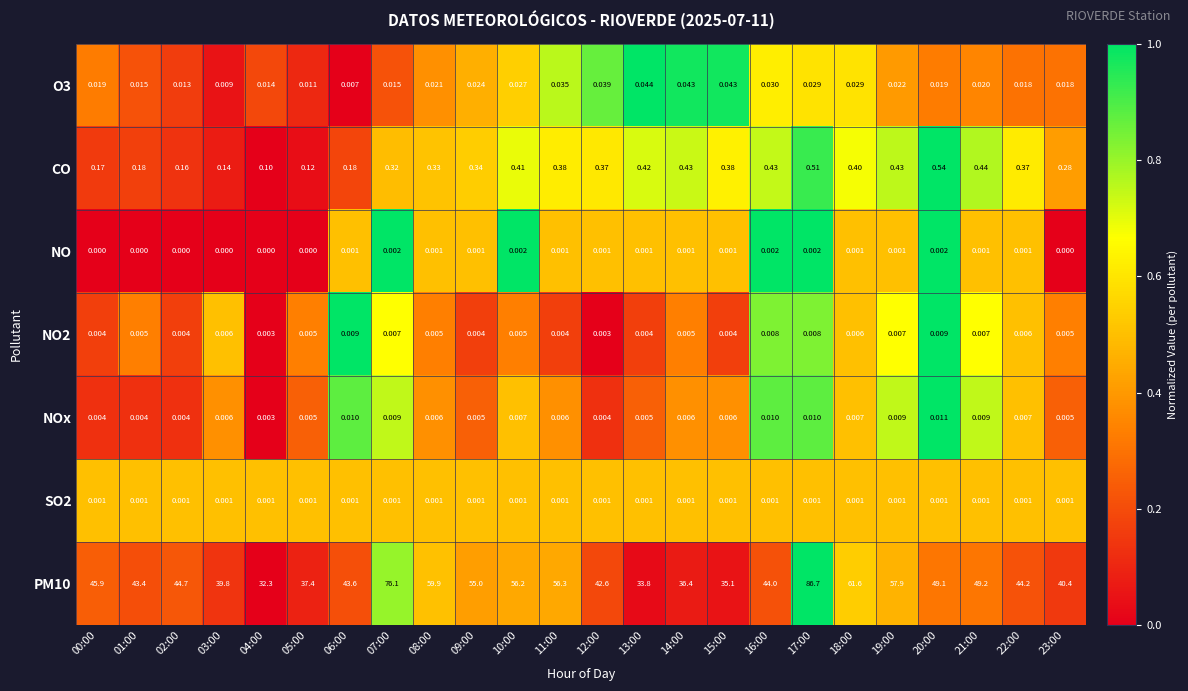

Is the value of O3 at 09:00 greater than the value of PM10 at 13:00?

No